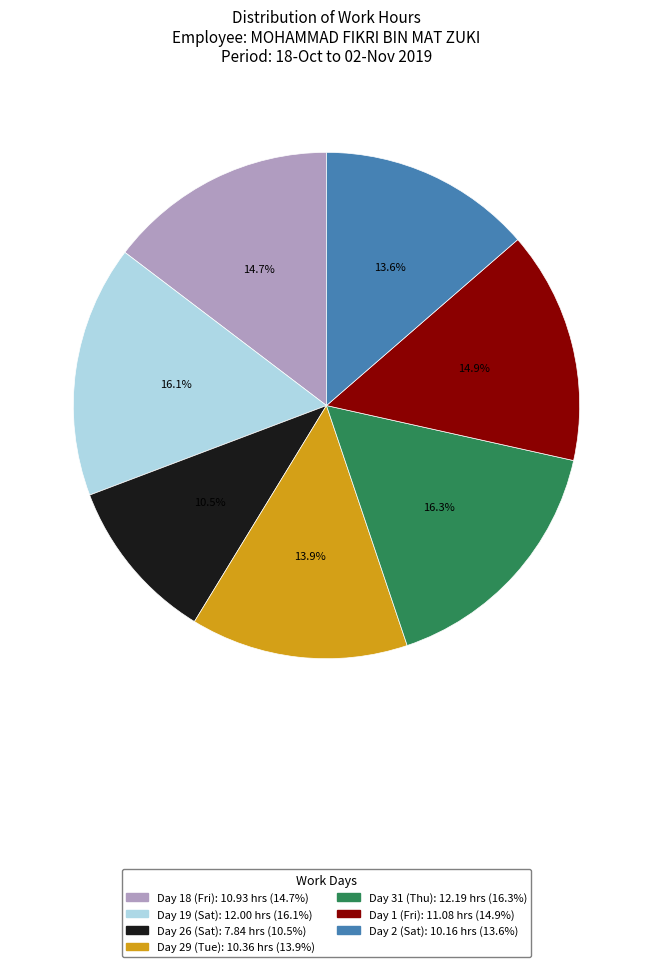

What percentage is the Day 31 (Thu) slice, to the nearest percent?

16%